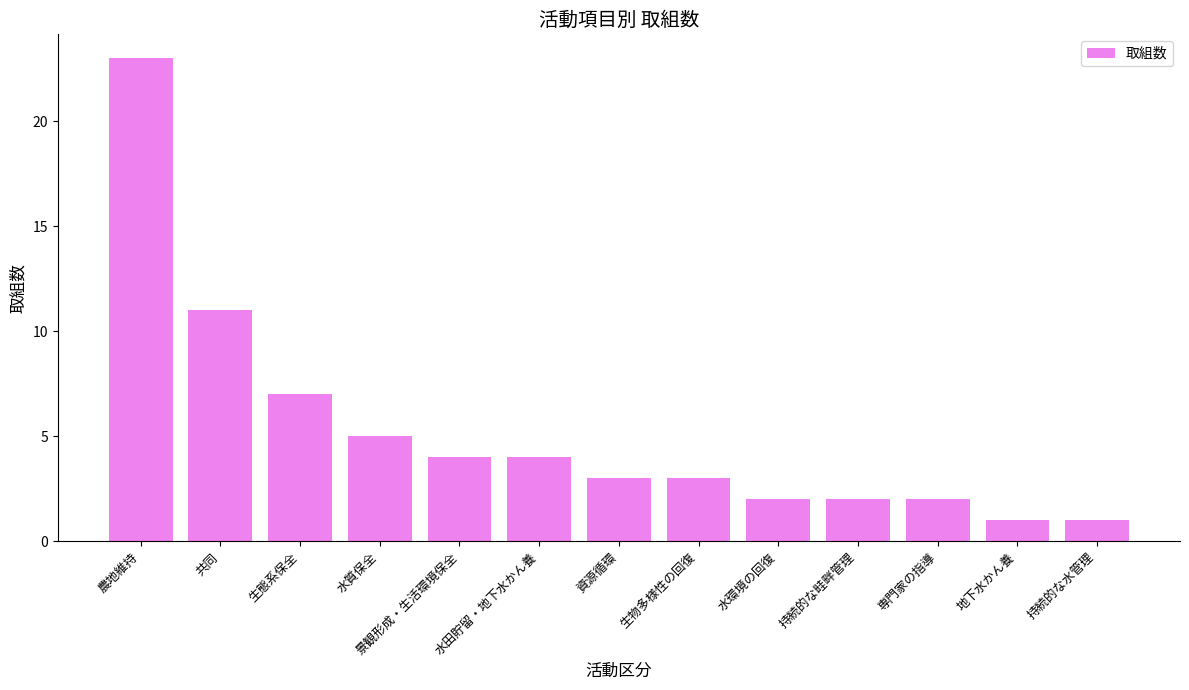

What is the ratio of the value at 持続的な畦畔管理 to the value at 地下水かん養?

2.0